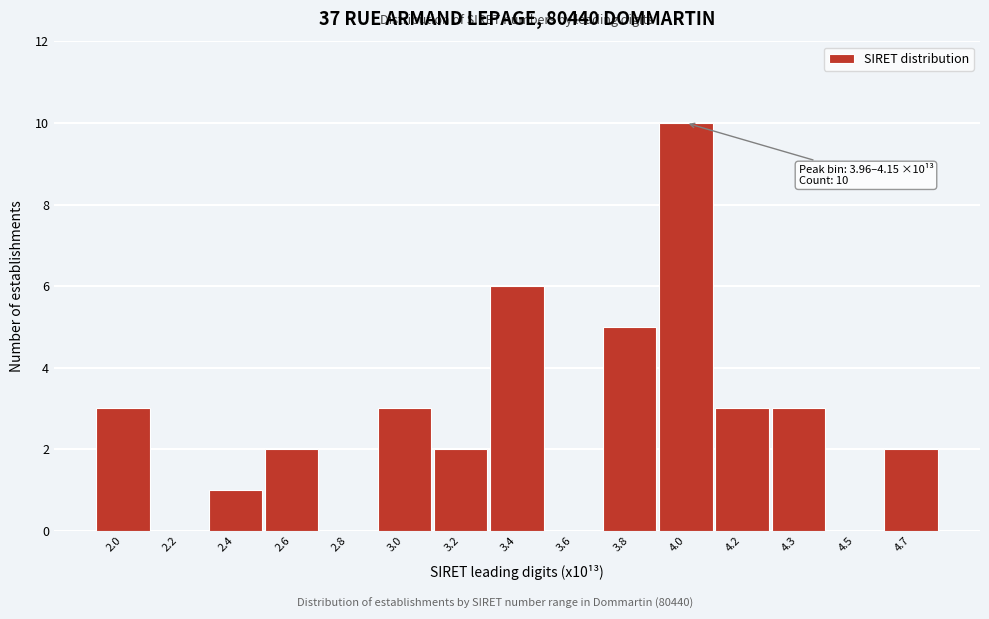

Reading left to right, transcribe all the data shown in this chart.

2.0=3	2.2=0	2.4=1	2.6=2	2.8=0	3.0=3	3.2=2	3.4=6	3.6=0	3.8=5	4.0=10	4.2=3	4.3=3	4.5=0	4.7=2